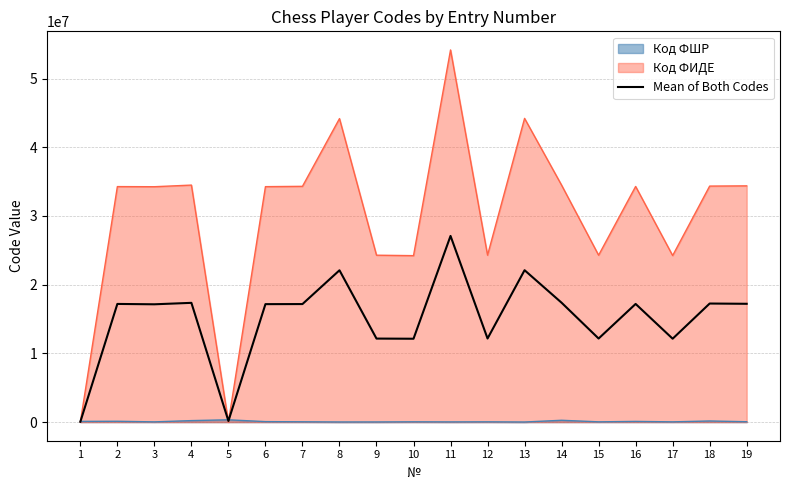

What is the sum of all values?

287346124.0